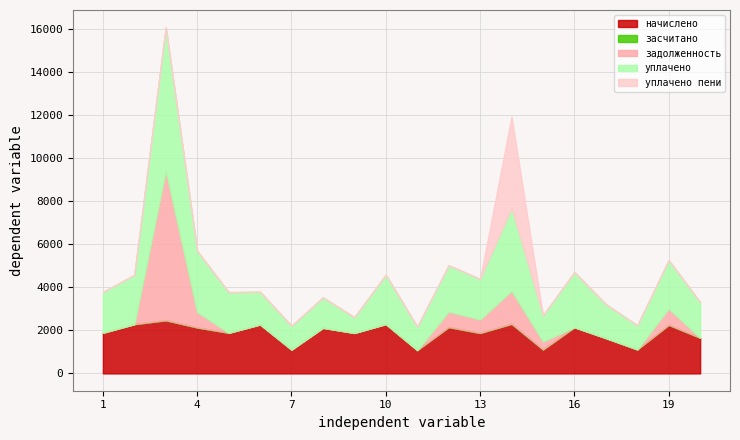

At which category does уплачено reach its first local valley?

7